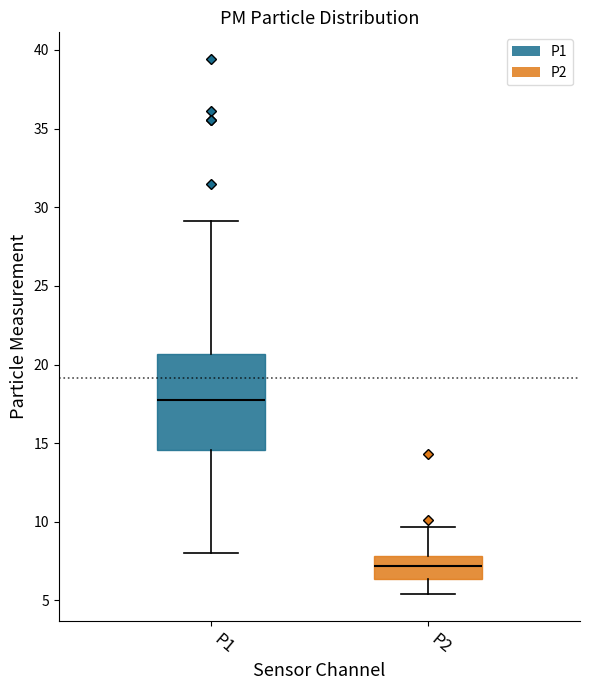

Reading left to right, transcribe this box plot: for each box, give where its median line is, the range the box spans, and where its two whiskers end, as read against the y-axis. The values are not printed on the chart, so give them approximately, as read against the axis.

P1: median 18.0, box 14.5 to 20.5, whiskers 8.0 to 29.0
P2: median 7.0, box 6.5 to 8.0, whiskers 5.5 to 9.5